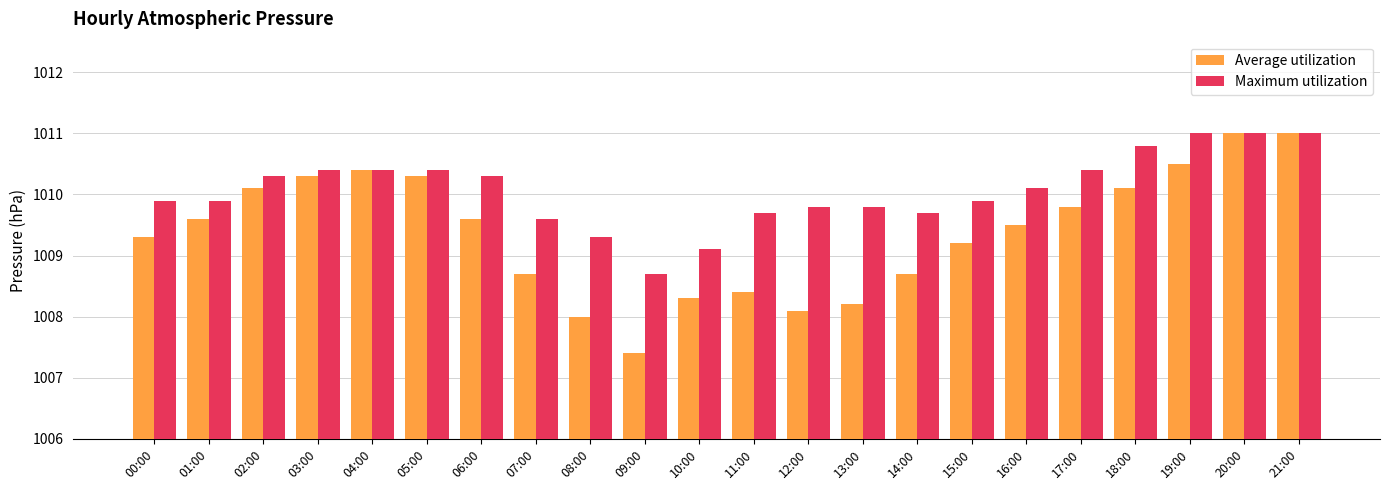

What is the value of the Average utilization bar at the 1st from the left?

1009.3